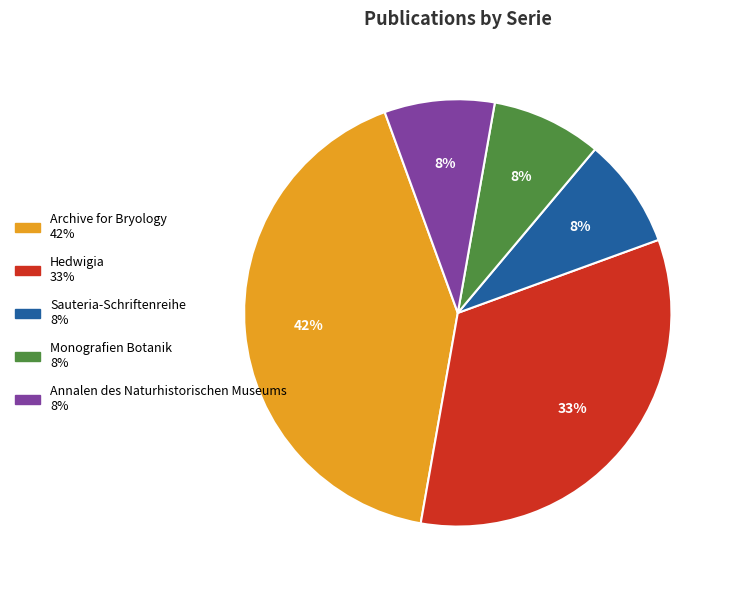

Which category has the biggest portion of the pie?

Archive for Bryology